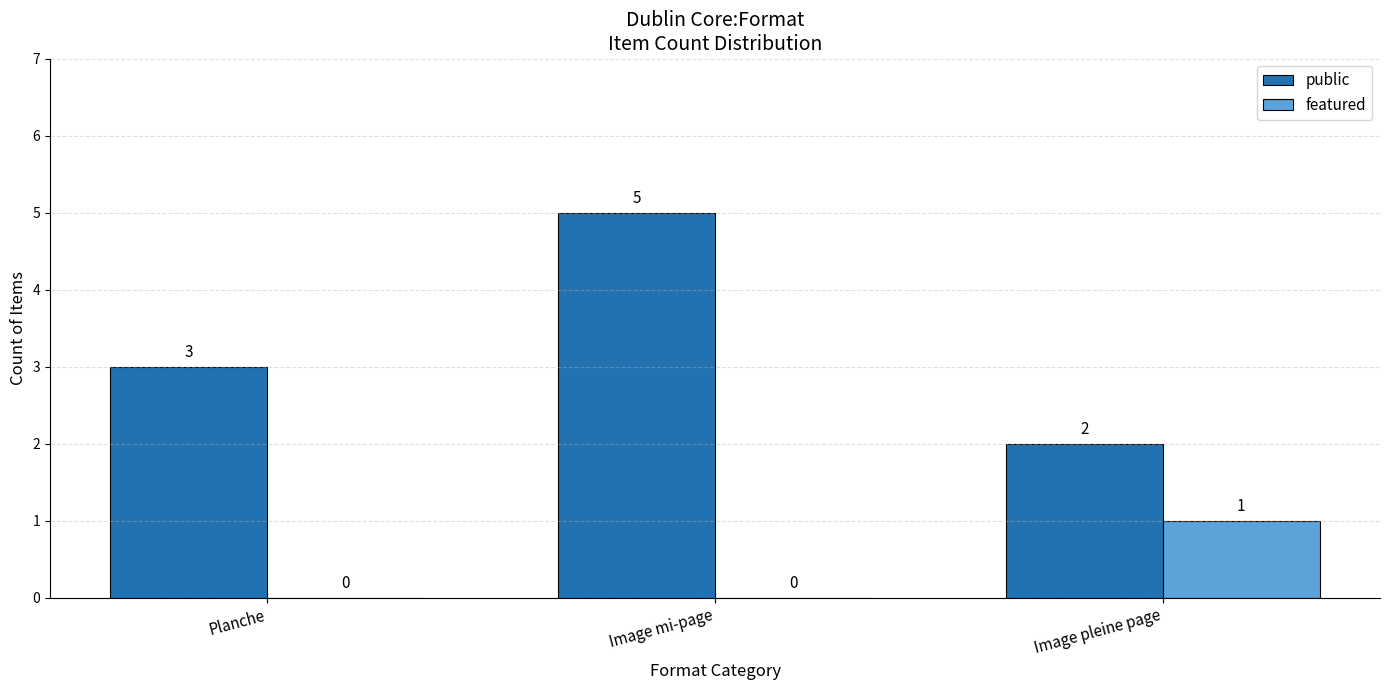

What is the average value of the public series?

3